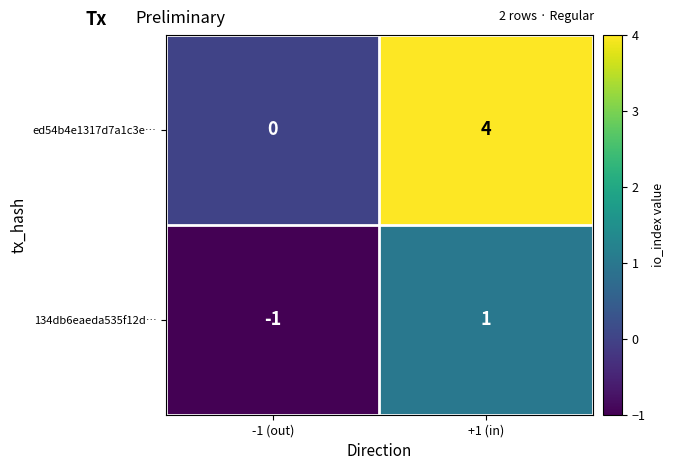

List the series in order of their peak value, lowest first.

134db6eaeda535f12d…, ed54b4e1317d7a1c3e…